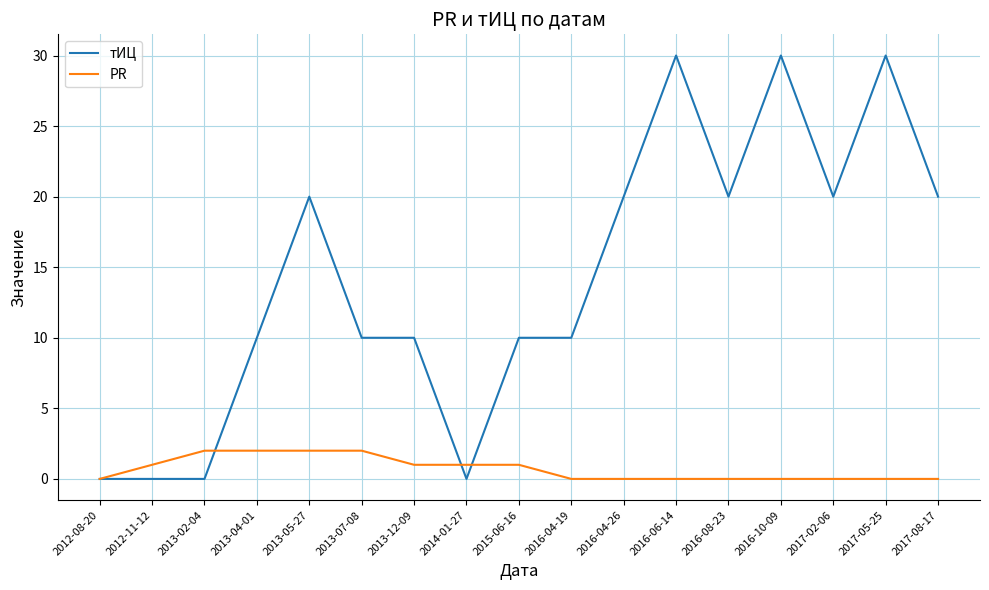

True or false: тИЦ has a value of 39 at 2016-06-14.

False